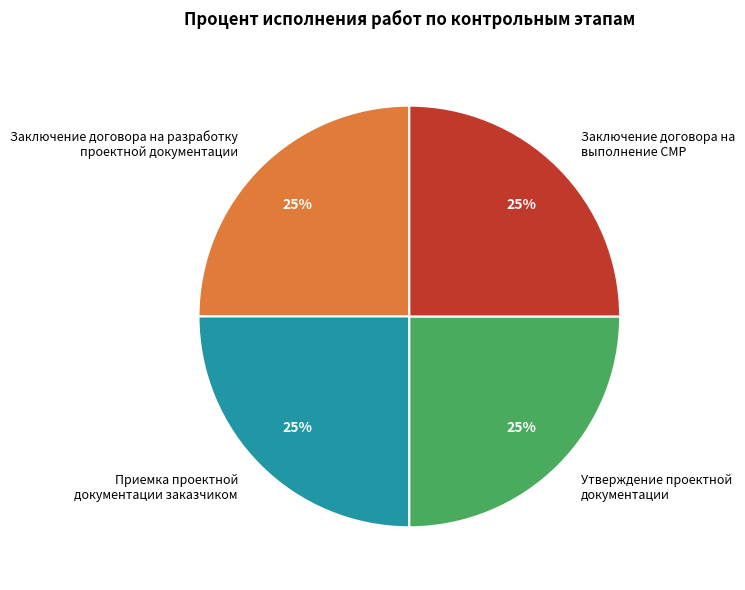

Is it true that Приемка проектной документации заказчиком is 25% of the pie?

True